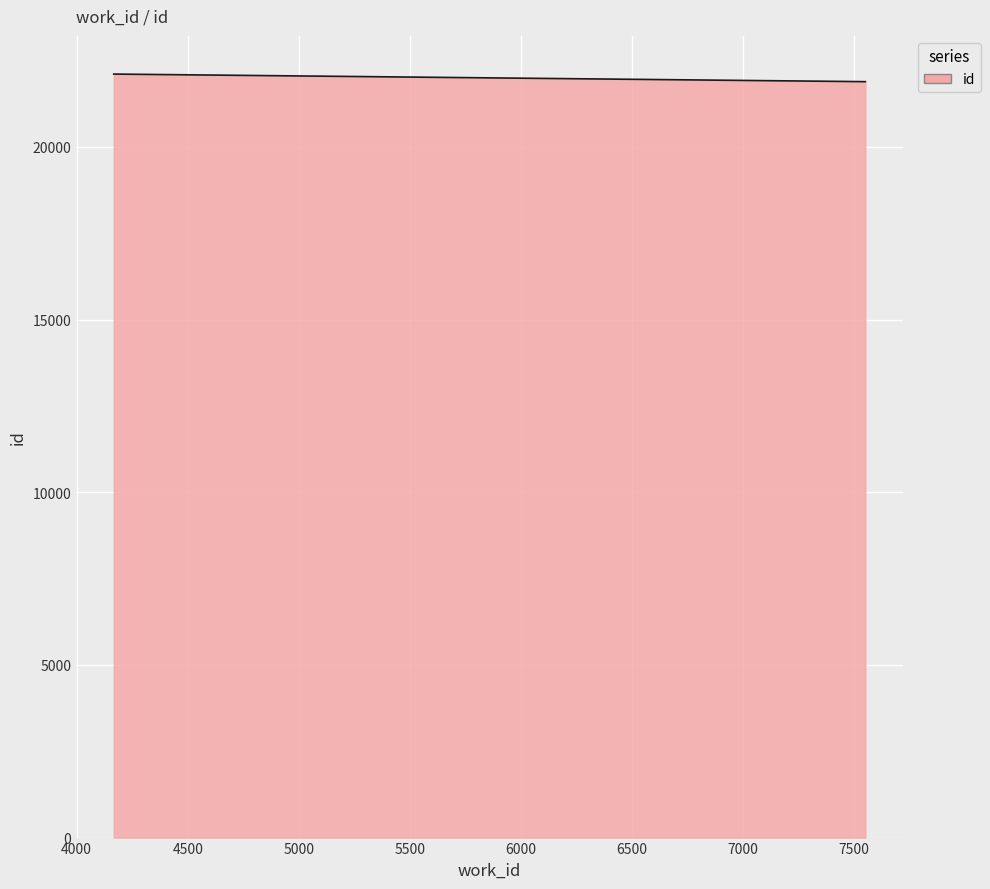

What is the average value?

21998.0